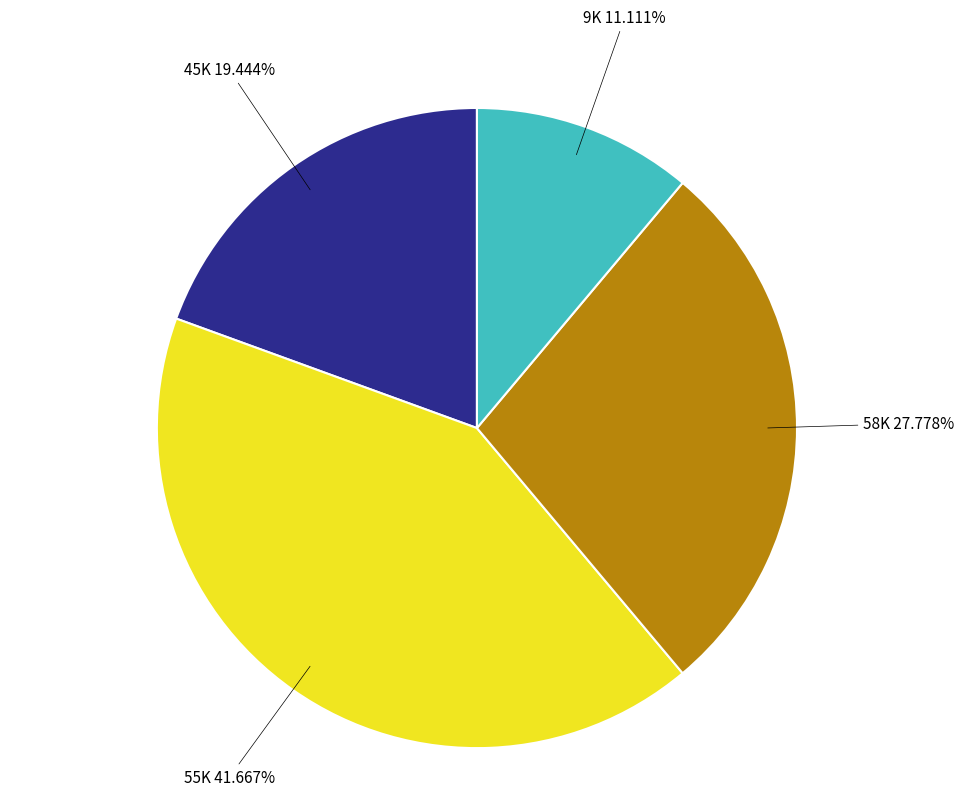

What is the smallest slice in the pie chart?

9K